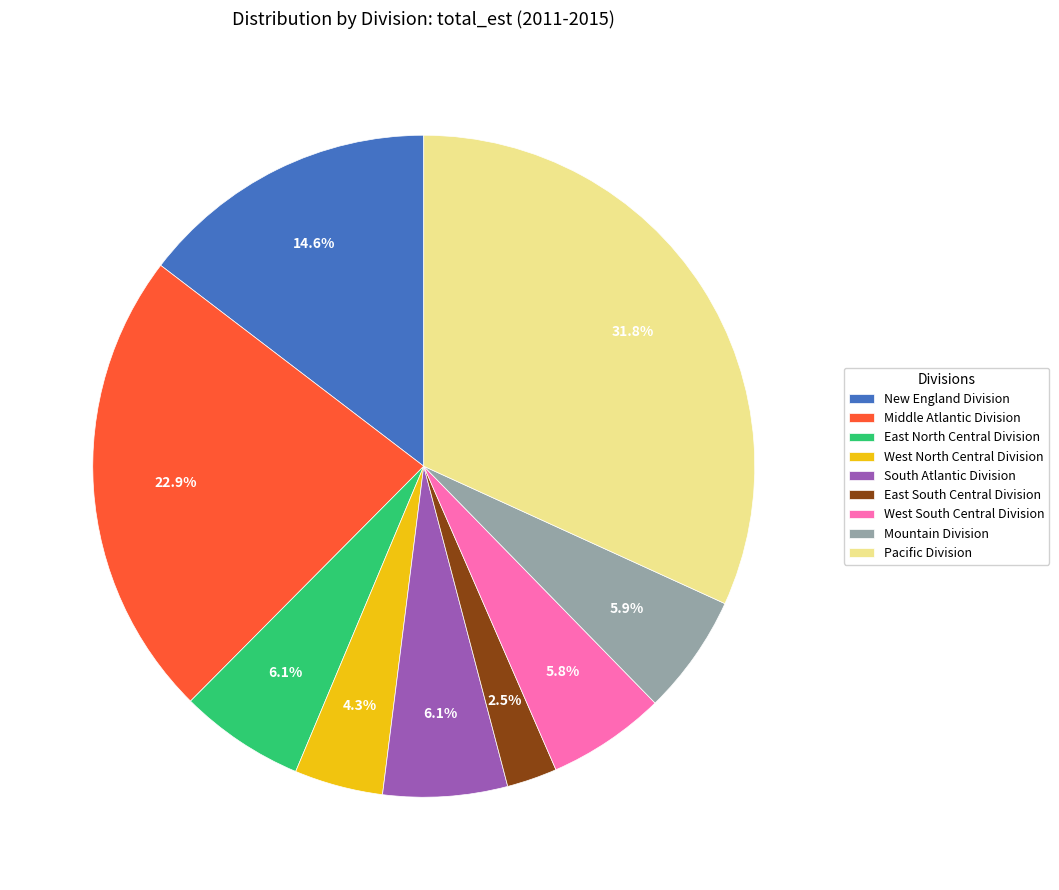

What portion of the pie excludes West South Central Division?

94.2%